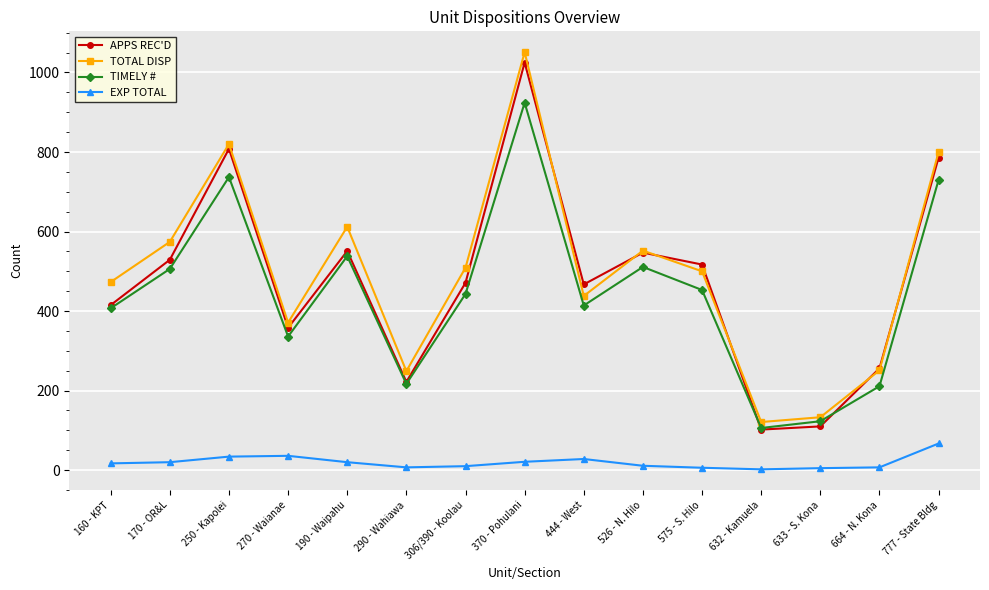

What is the value of the TIMELY # point at the 1st from the left?

407